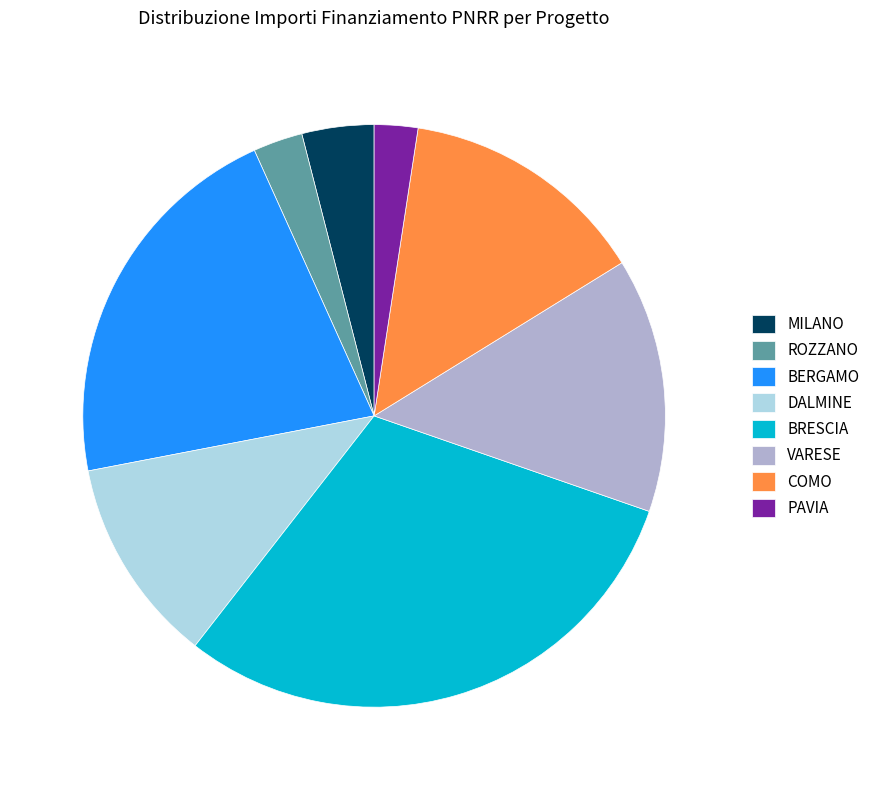

Which category has the biggest portion of the pie?

BRESCIA